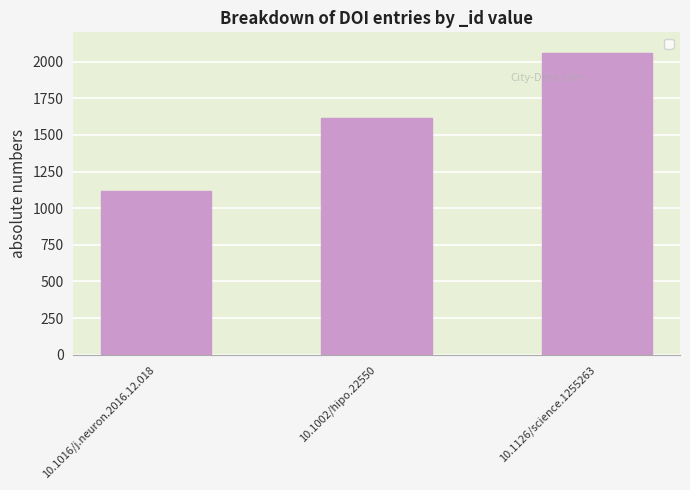

At which category does the chart reach its minimum across all series?

10.1016/j.neuron.2016.12.018